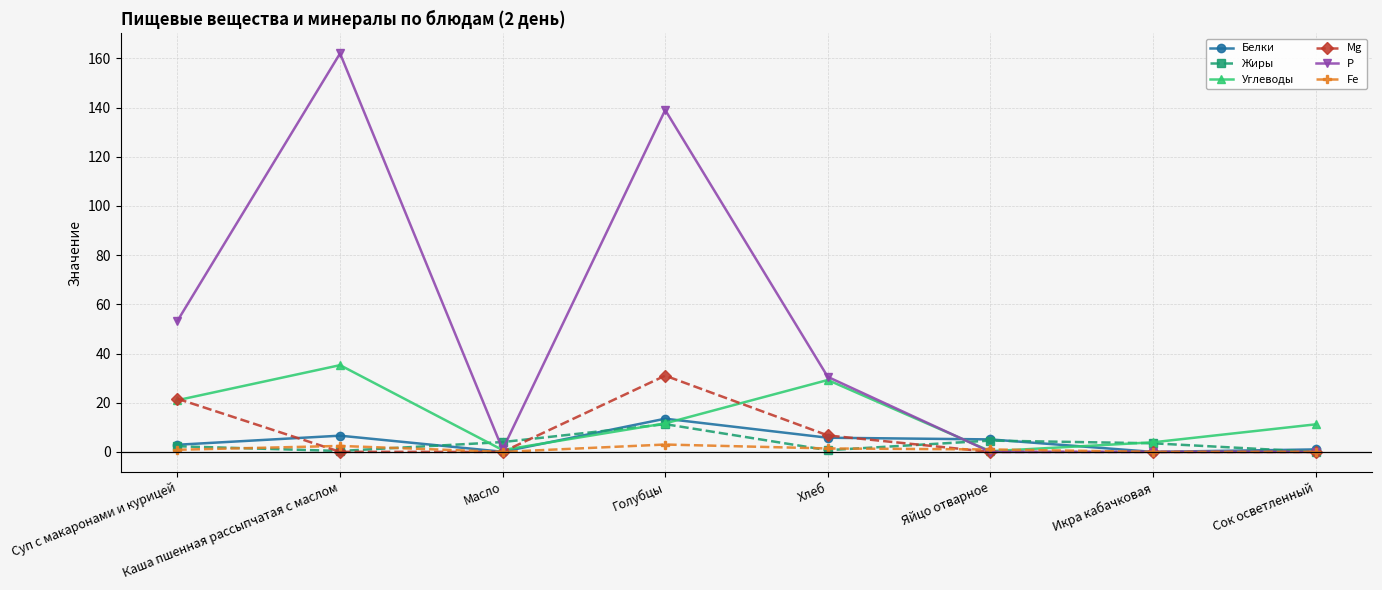

At which category does Fe reach its first local peak?

Каша пшенная рассыпчатая с маслом